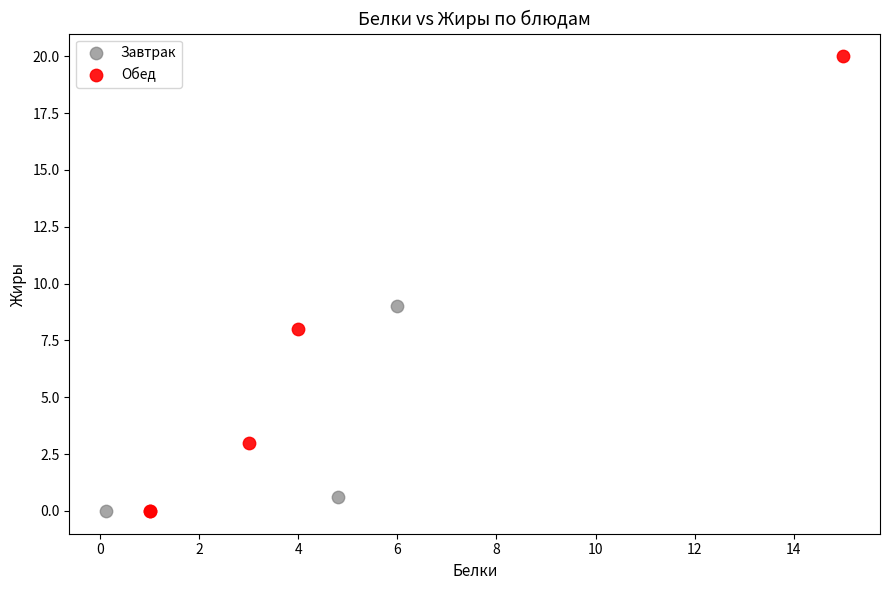

Which series contains the highest Y value?

Обед